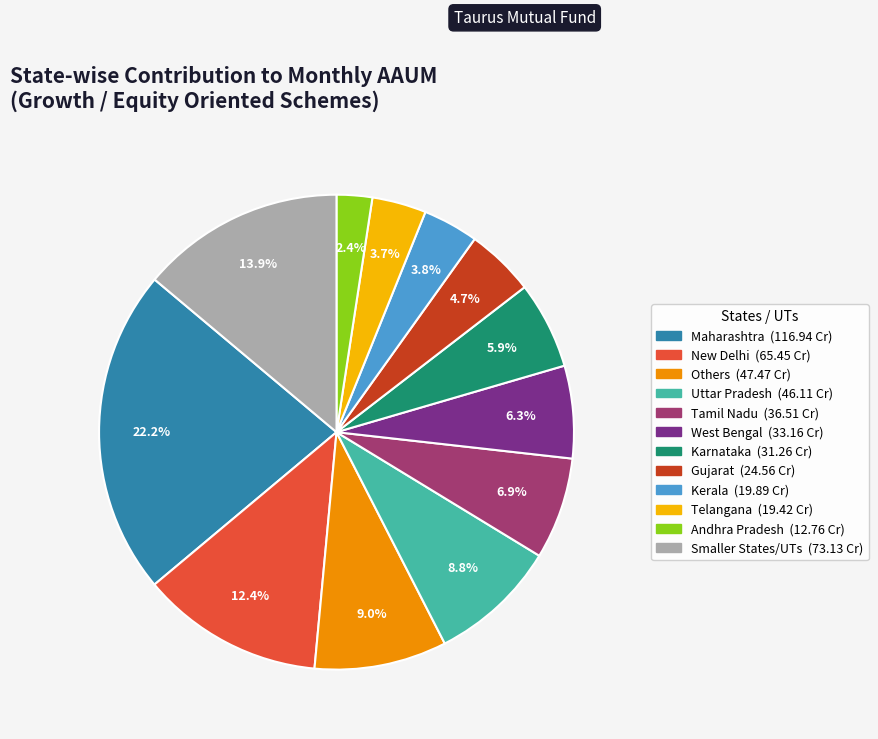

To the nearest percent, what is the difference between the largest and smallest slice percentages?

20%